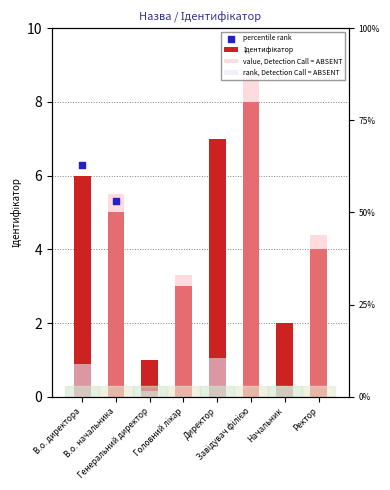

Between Директор and Генеральний директор, which is larger?

Директор